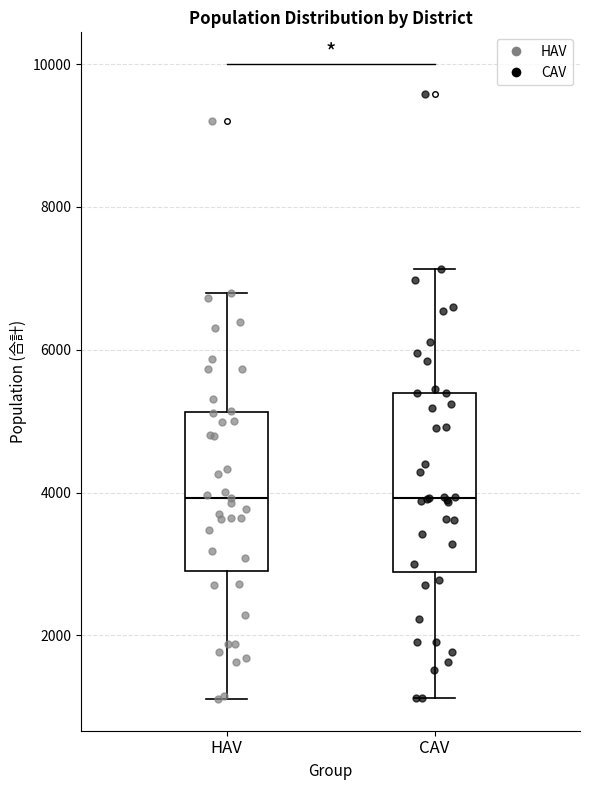

Reading left to right, read every box against the y-axis: the position of its median line, the range the box covers, and the ends of its whiskers. The values are not printed on the chart, so give them approximately, as read against the axis.

HAV: median 4000, box 3000 to 5200, whiskers 1200 to 6800
CAV: median 4000, box 2800 to 5400, whiskers 1200 to 7200